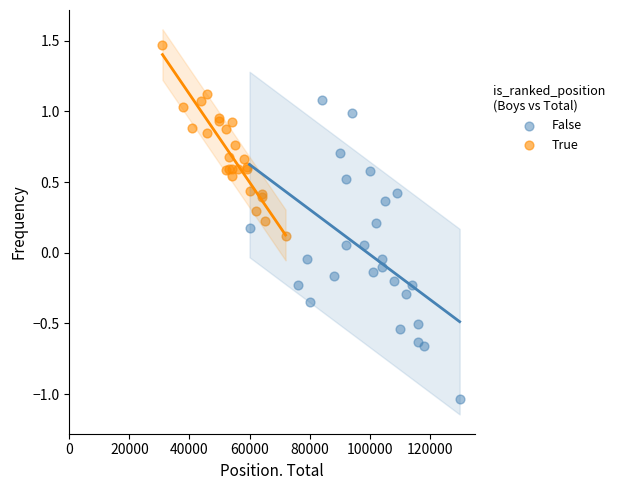

Which series contains the highest Y value?

True